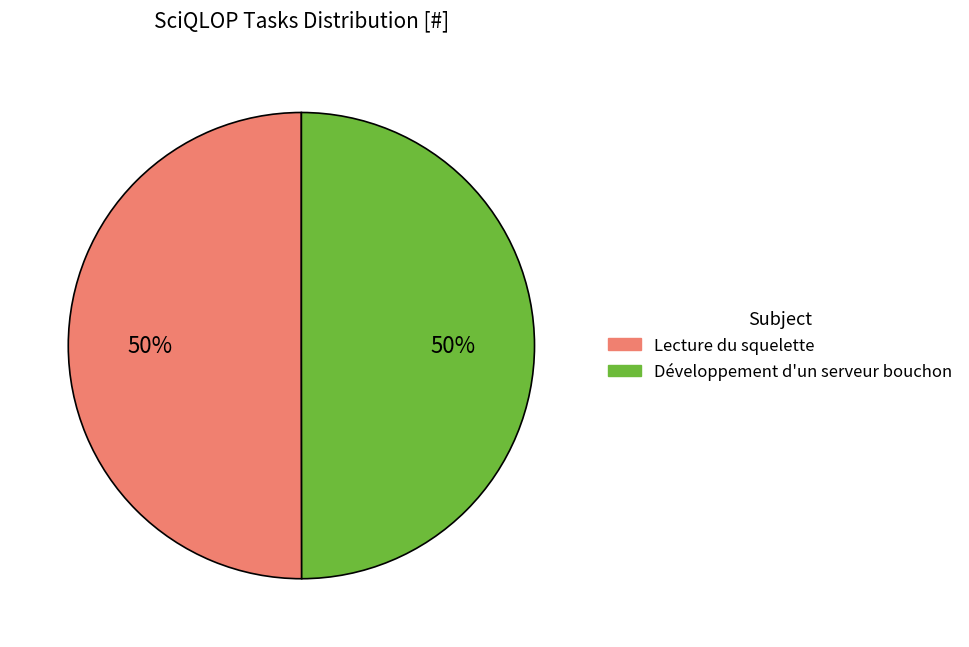

What is the ratio of the value at Développement d'un serveur bouchon to the value at Lecture du squelette?

1.0